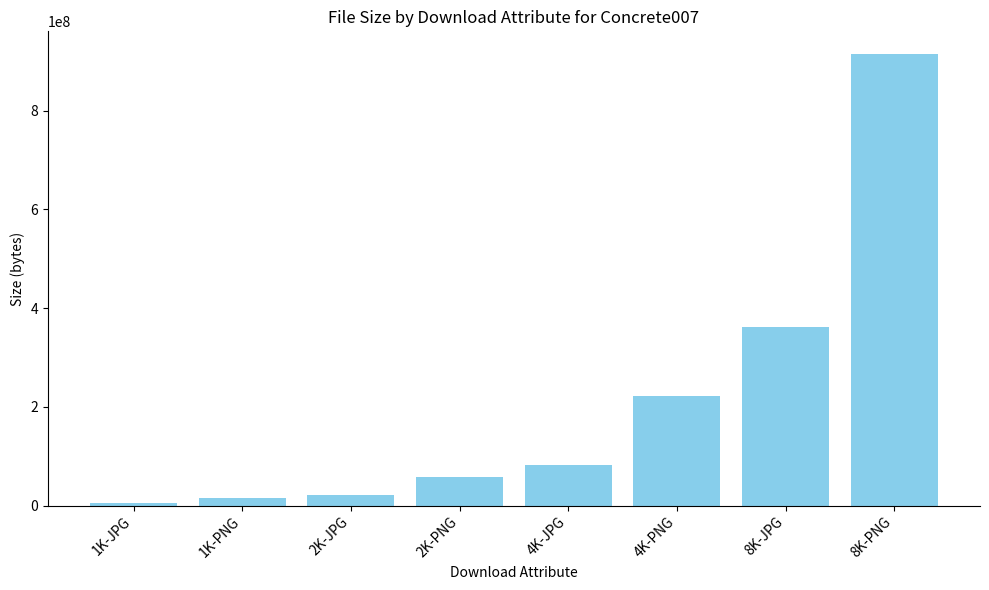

Which has a higher value, 2K-PNG or 2K-JPG?

2K-PNG